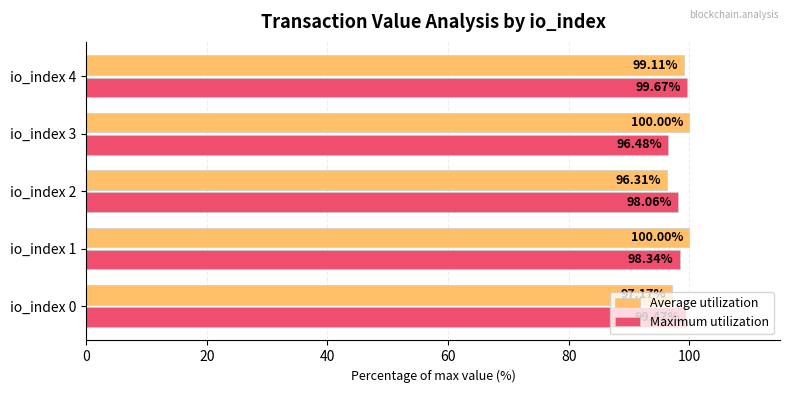

Which series has the largest range (max minus min)?

Average utilization